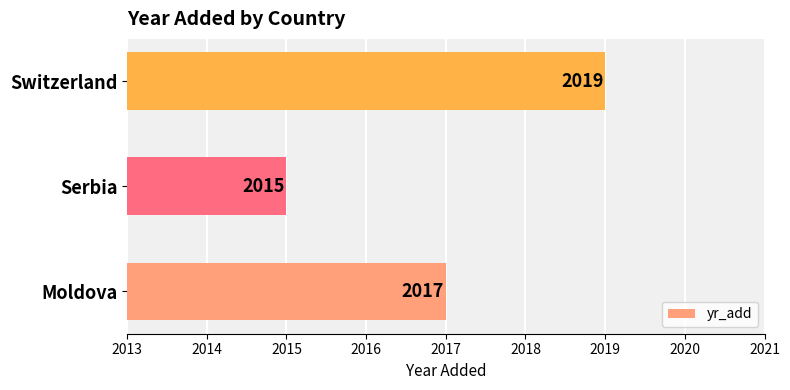

Count the values in the range 2015 to 2019.

3